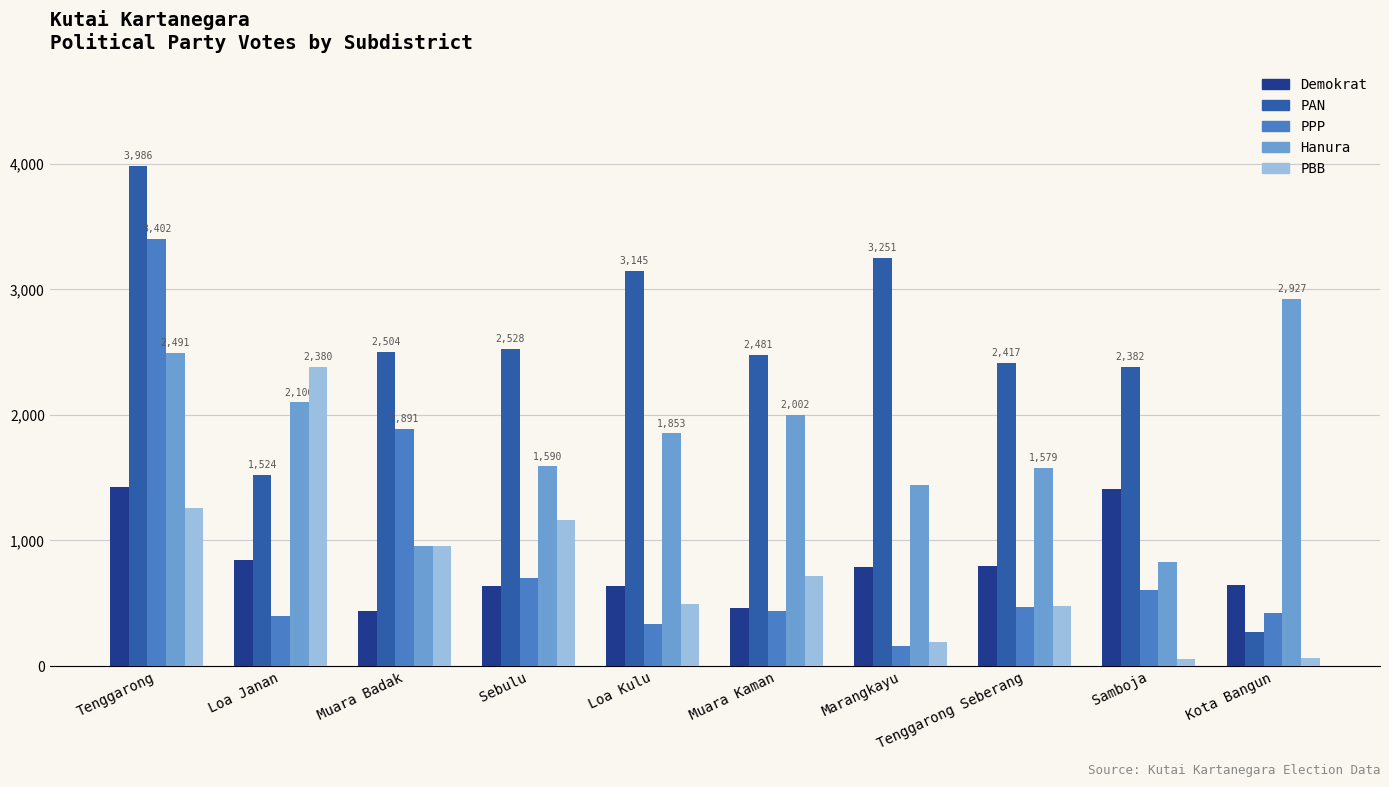

At which label is Demokrat closest to 933?

Loa Janan